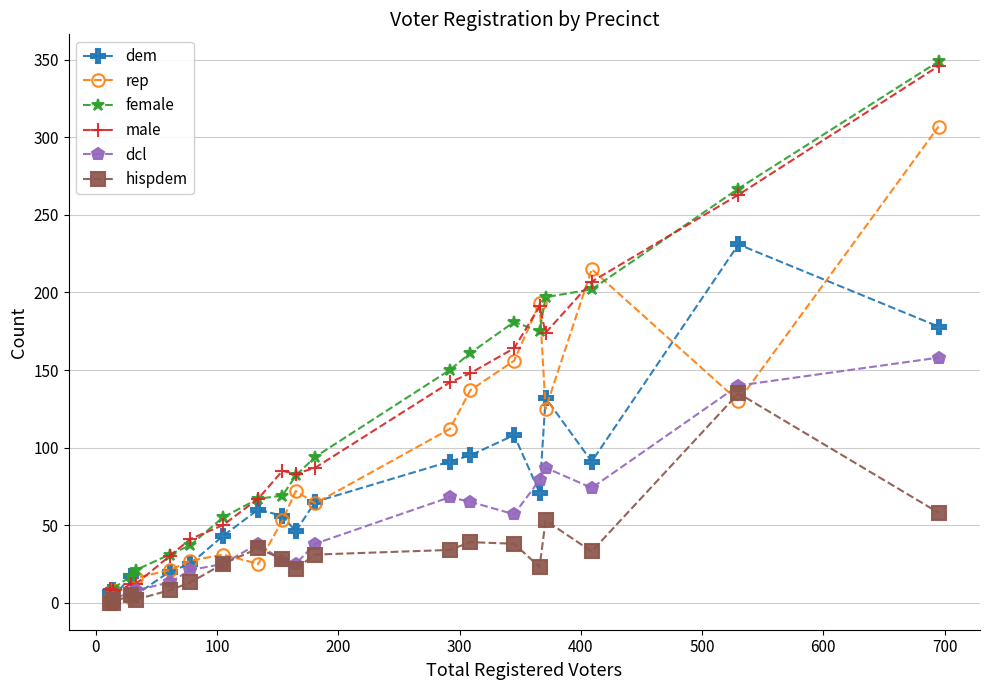

What are all the series names shown in the legend?

dem, rep, female, male, dcl, hispdem